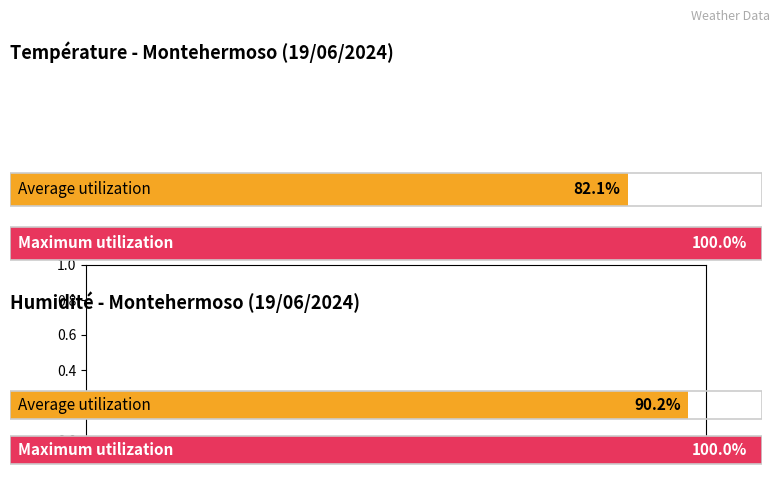

How many bars are there in each group?

2